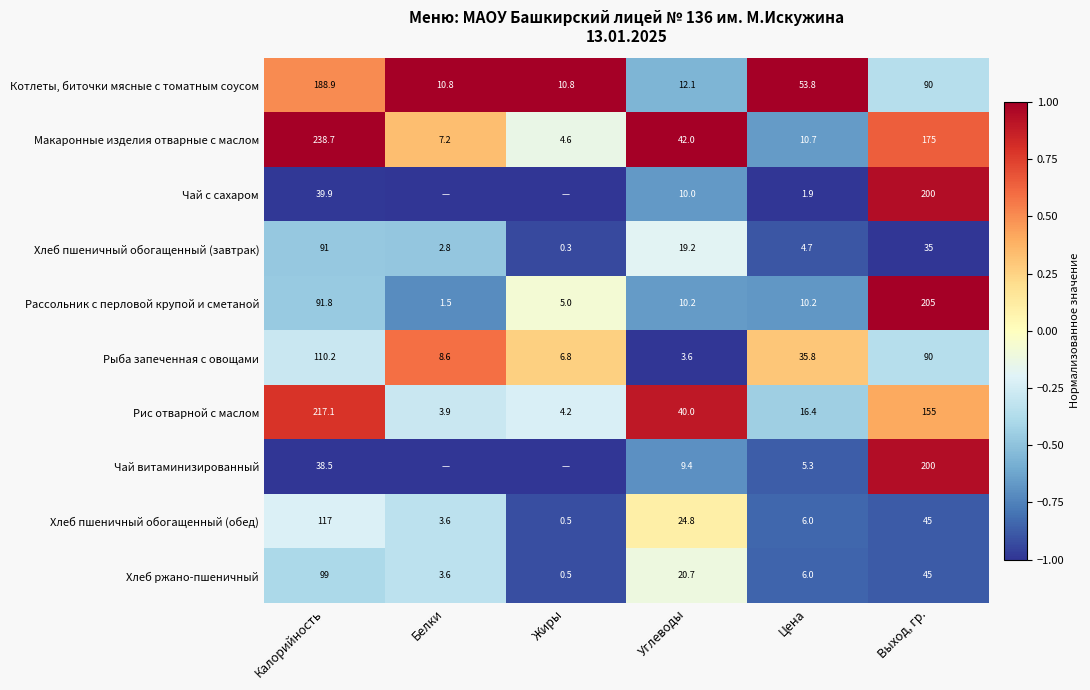

How many data points in Хлеб пшеничный обогащенный (завтрак) are above 19?

3